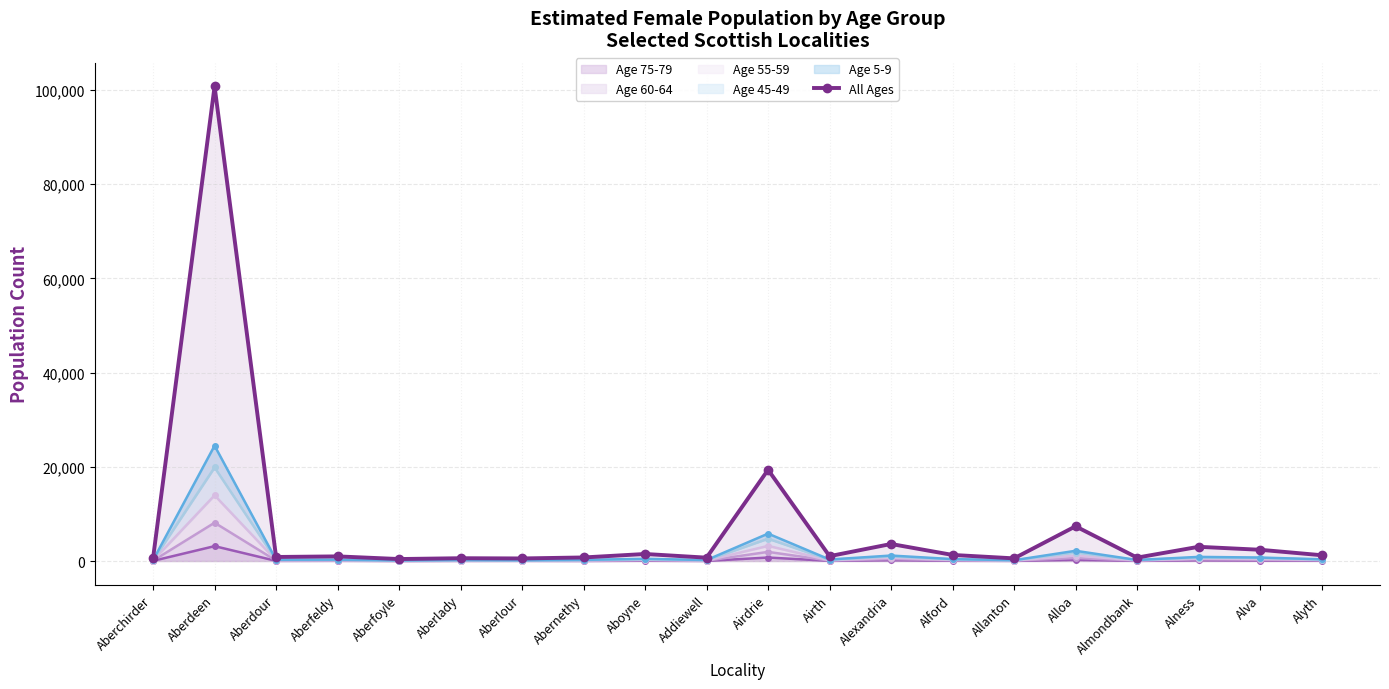

The value at Alexandria is 2494. True or false?

False